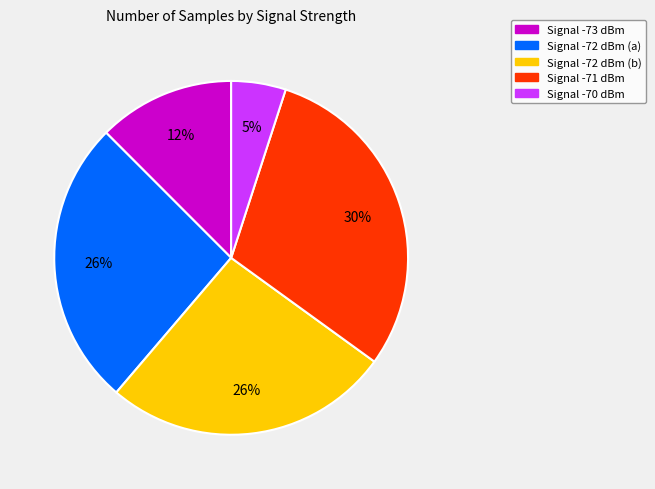

Is there a majority slice in this chart?

No